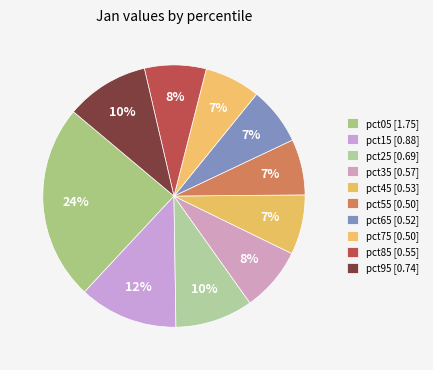

What percentage is NOT represented by pct05?

75.8%